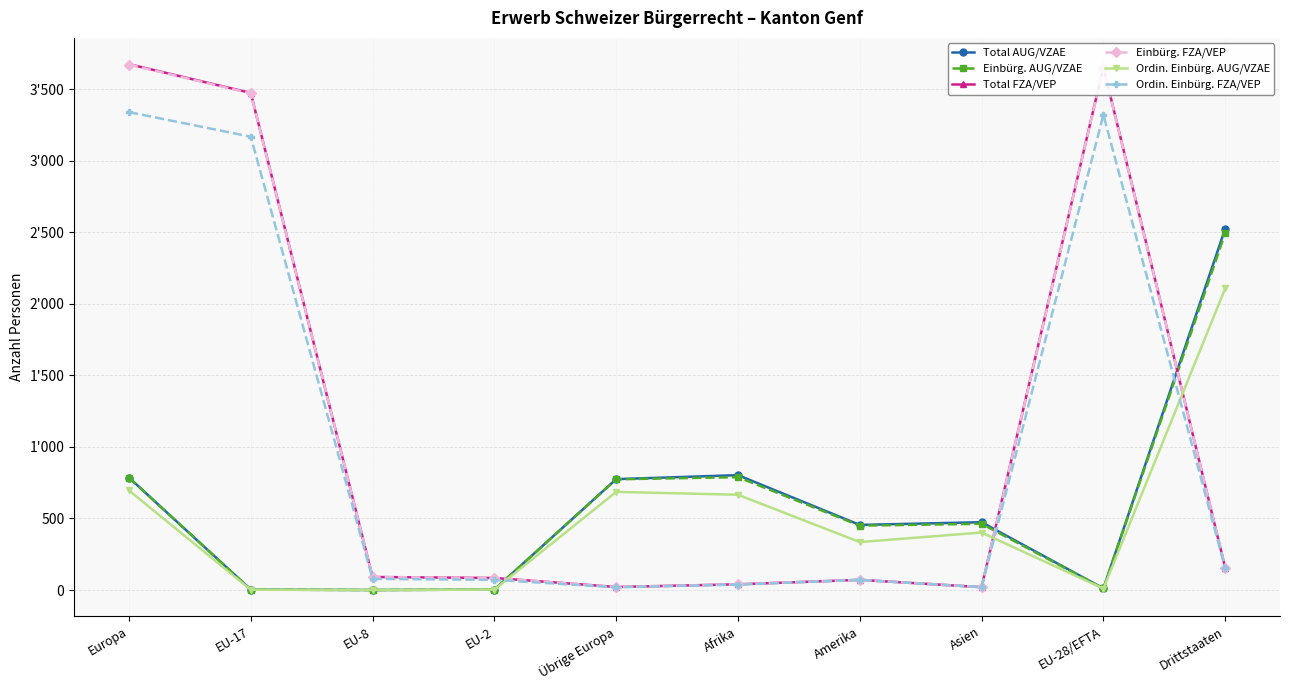

Is this an area chart (filled region under the line)?

No